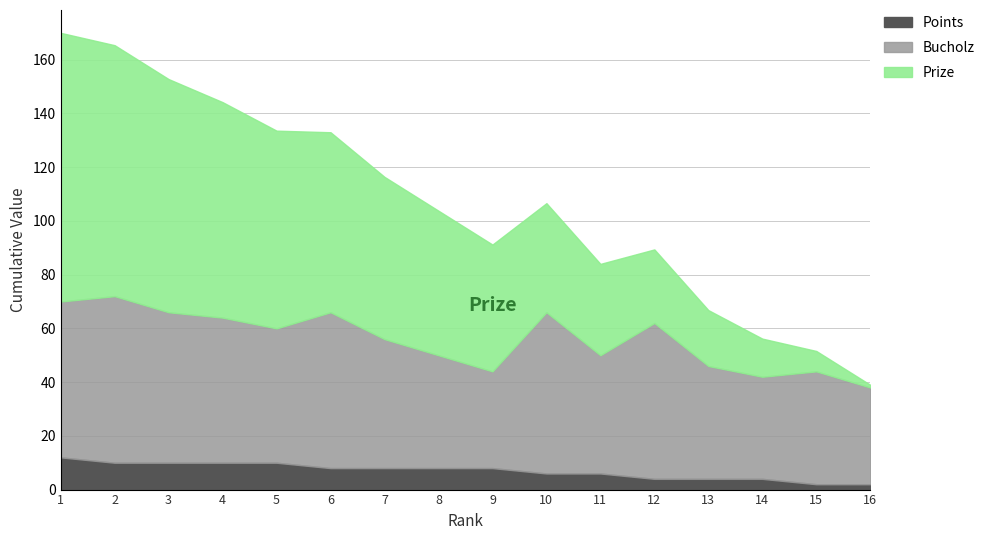

Is it true that Bucholz equals 59.8 at 13?

False